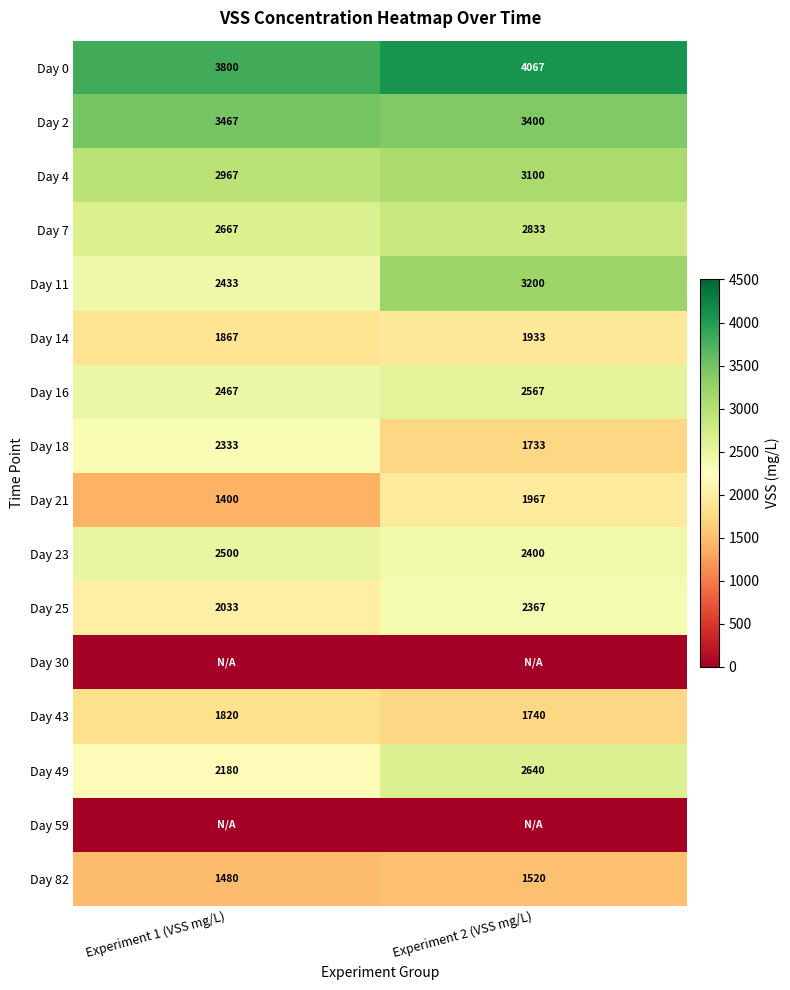

What is the difference between the Day 7 values at Experiment 1 (VSS mg/L) and Experiment 2 (VSS mg/L)?

166